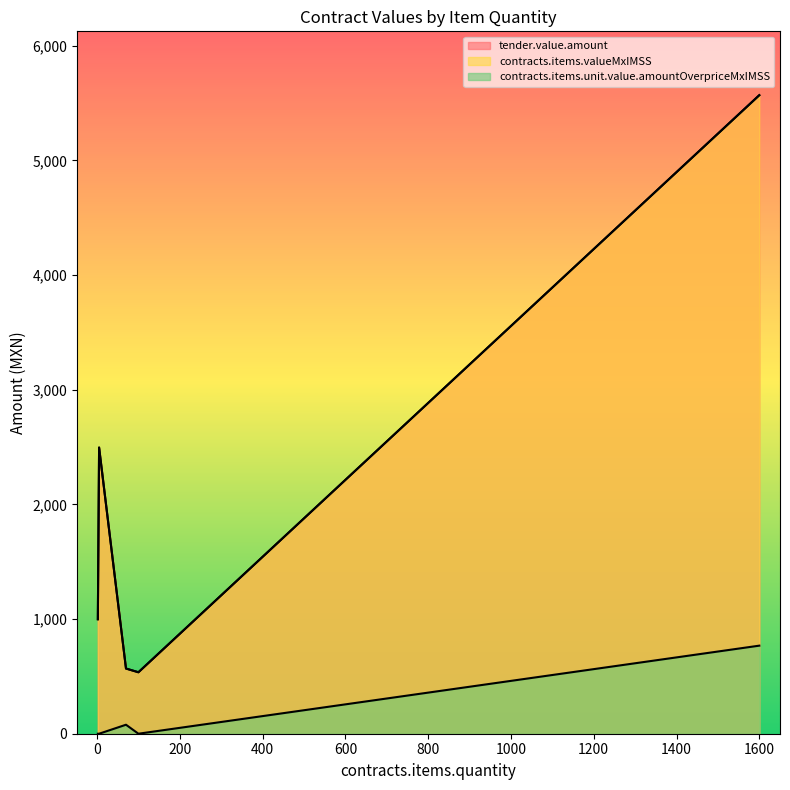

Where is contracts.items.unit.value.amountOverpriceMxIMSS nearest to the value 384?

70